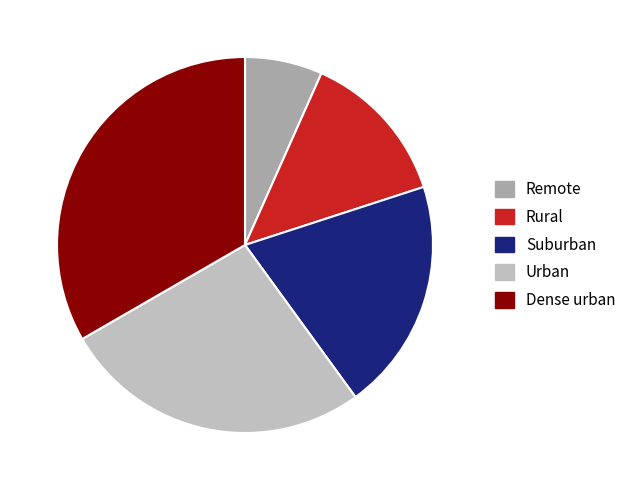

Which category has the biggest portion of the pie?

Dense urban